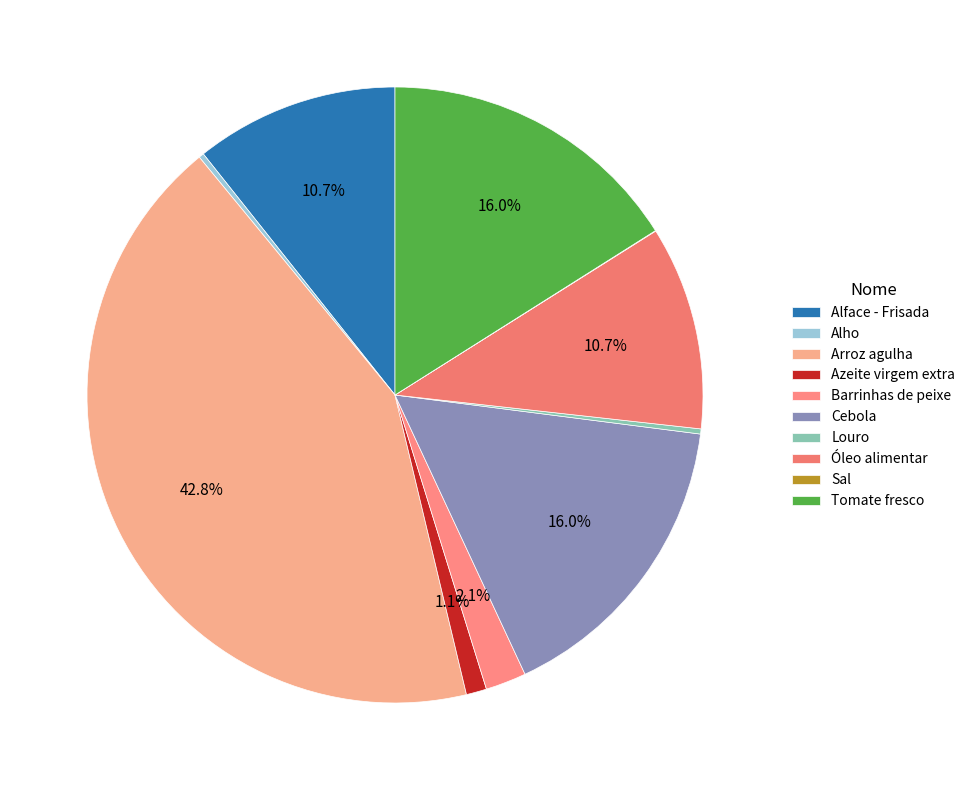

True or false: Azeite virgem extra accounts for 9% of the total.

False